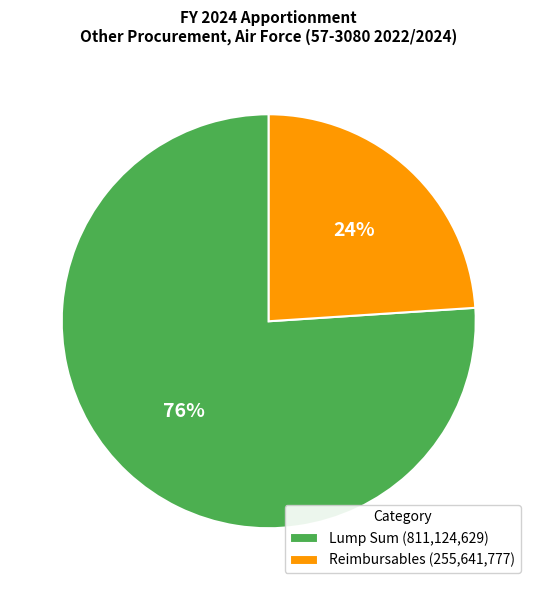

Which category accounts for the majority?

Lump Sum